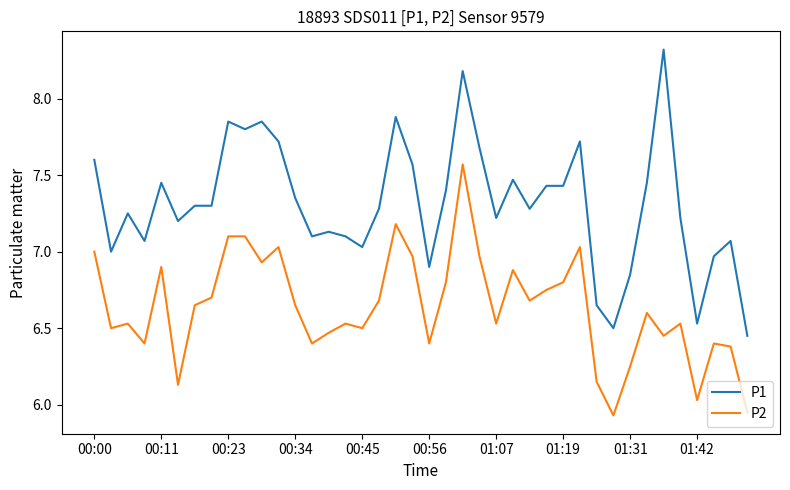

How many values in the P2 series exceed 6?

38